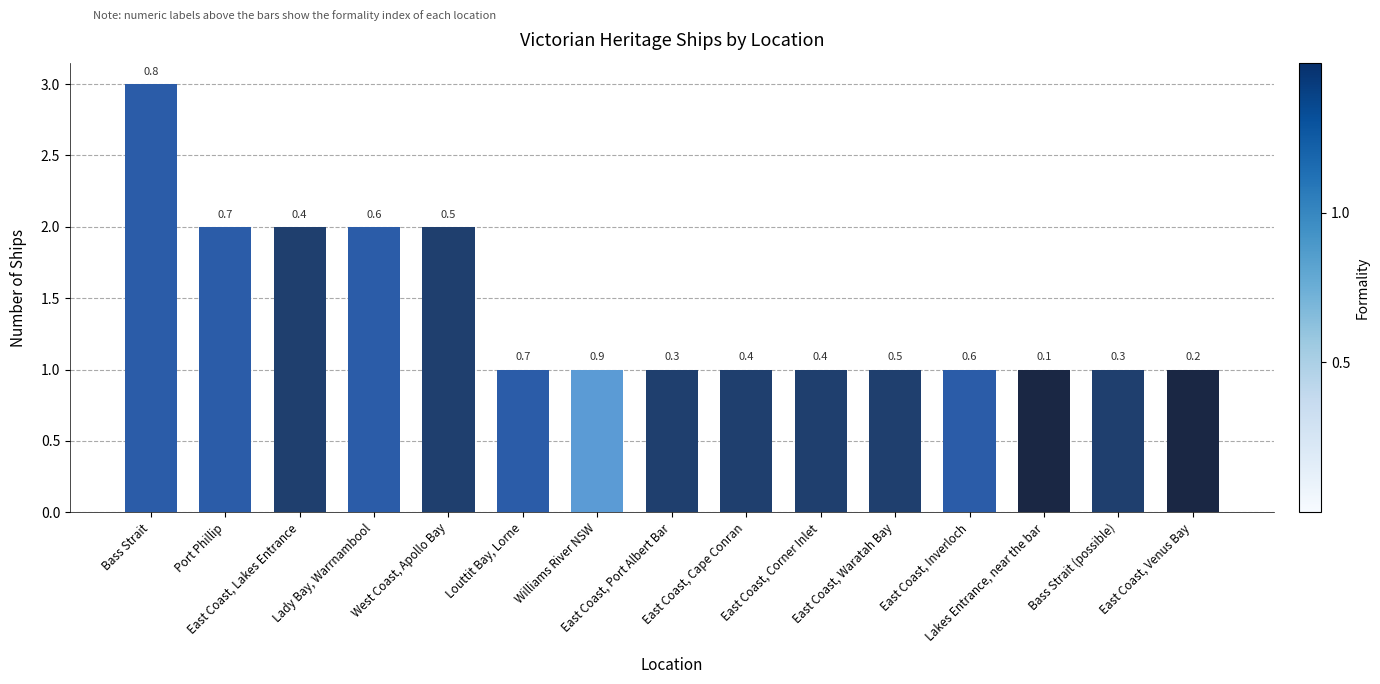

How many bars are there in total?

15